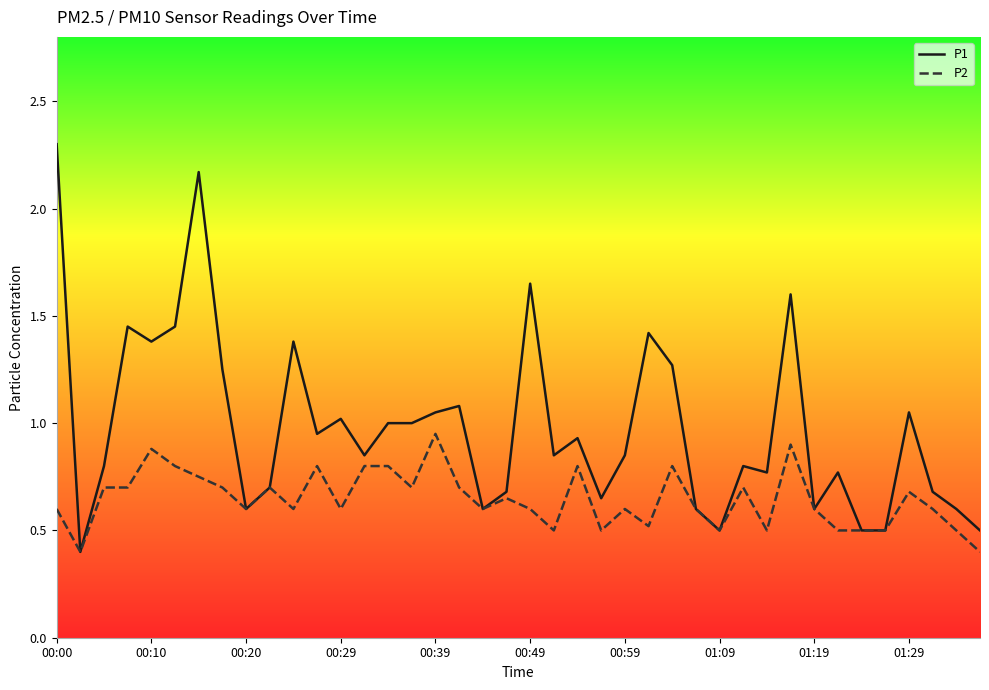

What is the minimum value shown in the chart?

0.4